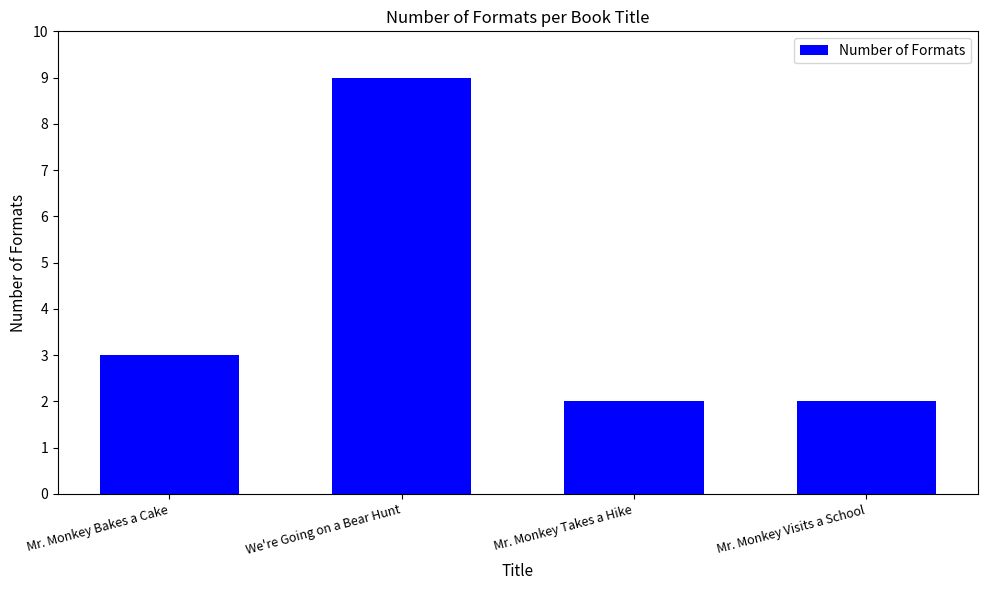

How many data points are less than 3?

2